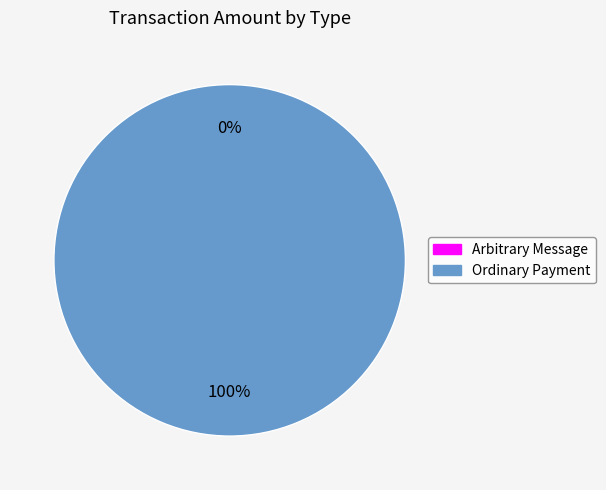

Do Arbitrary Message and Ordinary Payment together represent more than half of the pie?

Yes